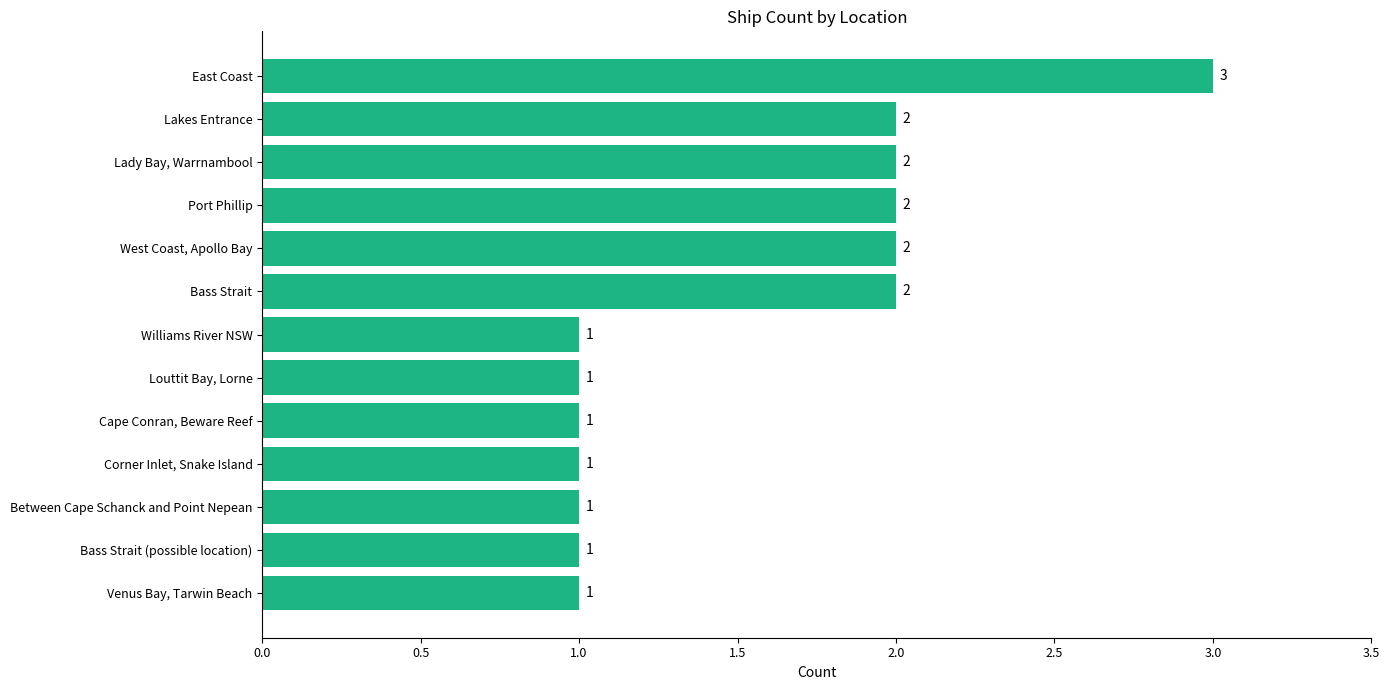

Reading bottom to top, transcribe all the data shown in this chart.

1	1	1	1	1	1	1	2	2	2	2	2	3